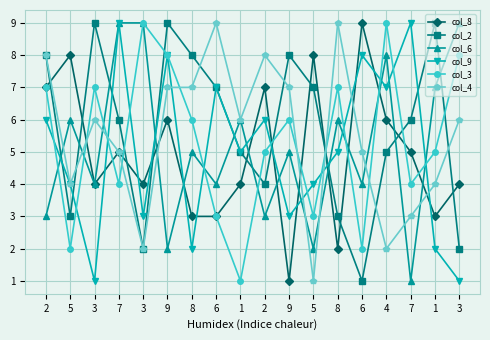

Which series has the widest spread of values?

col_8